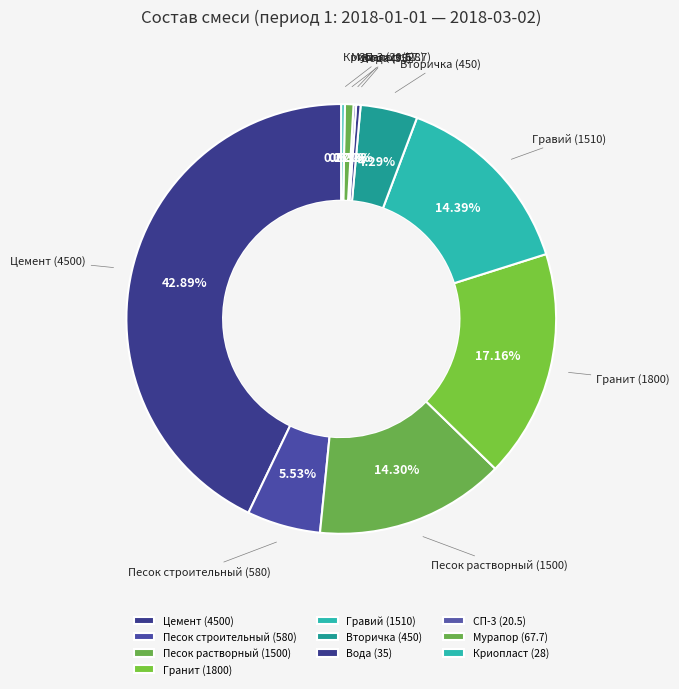

What portion of the pie excludes Песок растворный?

85.7%